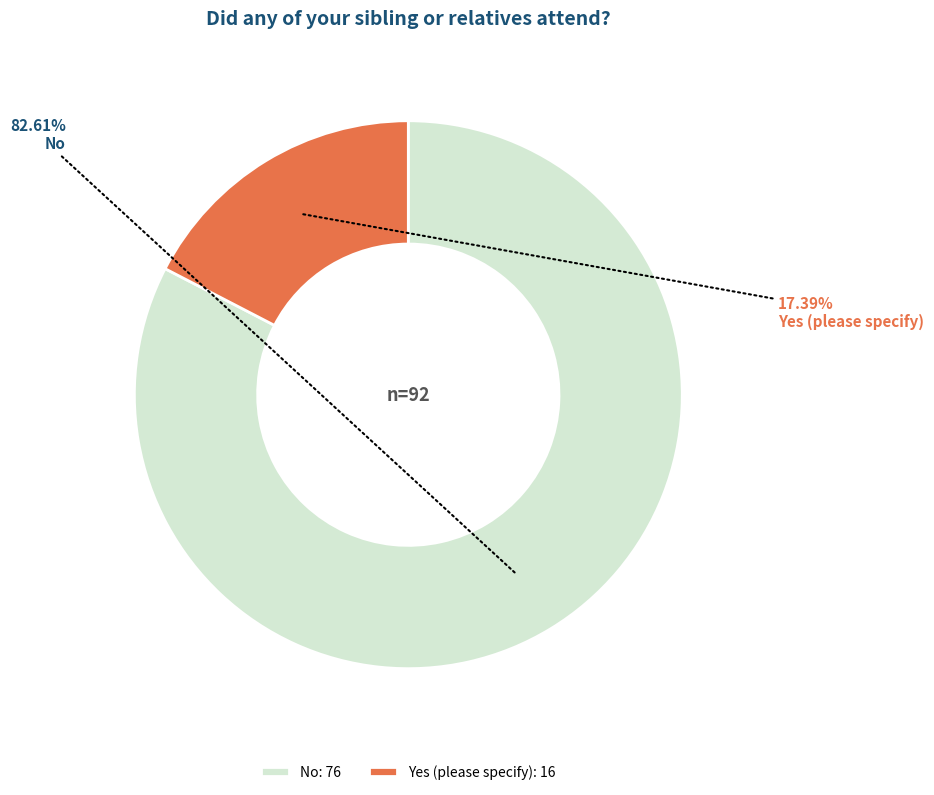

Count the number of slices in the pie.

2